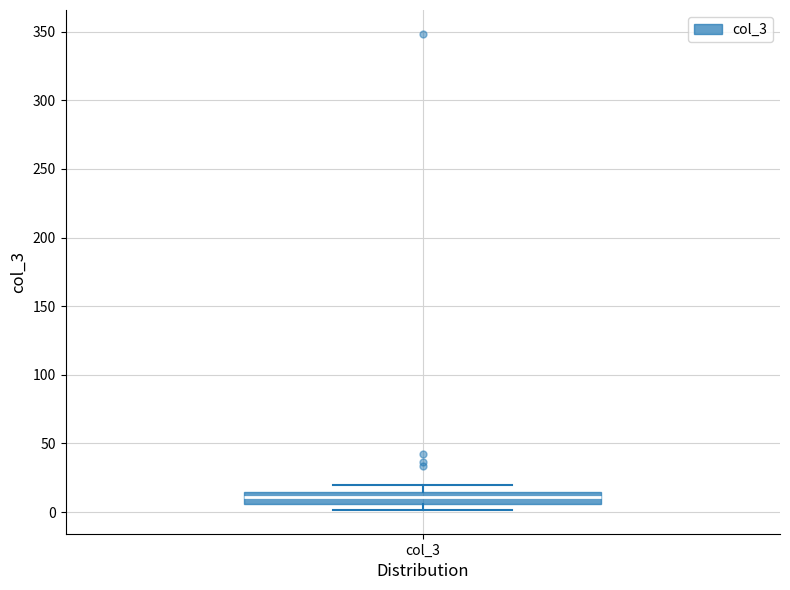

Transcribe this box plot: give where the median line is, the range the box spans, and where the two whiskers end, as read against the y-axis. The values are not printed on the chart, so give them approximately, as read against the axis.

median 10, box 5 to 15, whiskers 0 to 20